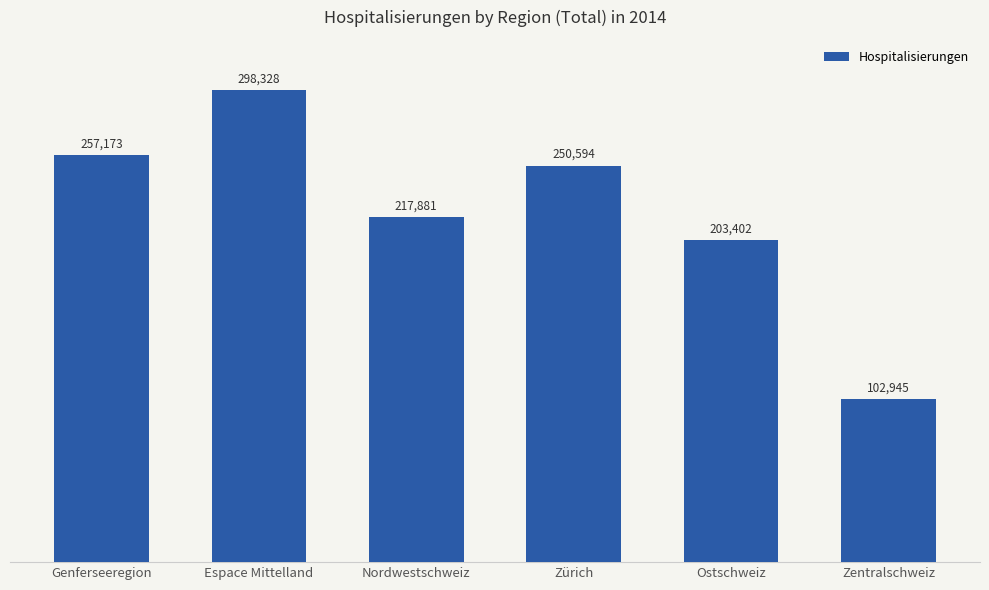

What is the sum of all values?

1330323